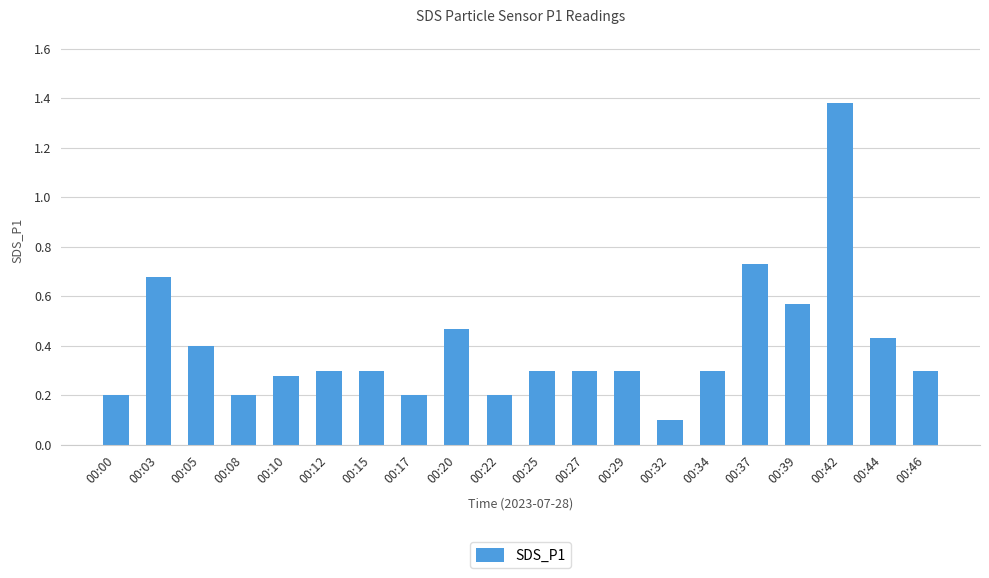

Is it true that the value at 00:32 is 0.2?

False